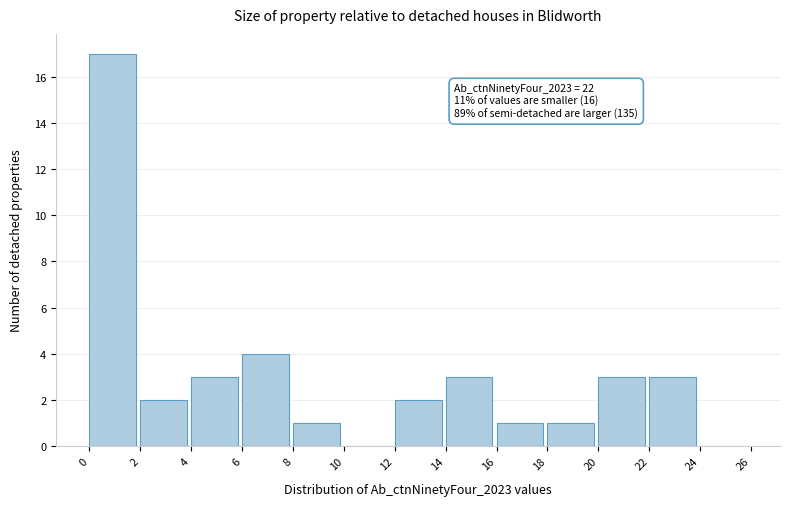

Over which range of the x-axis is the bar tallest?

0 to 2